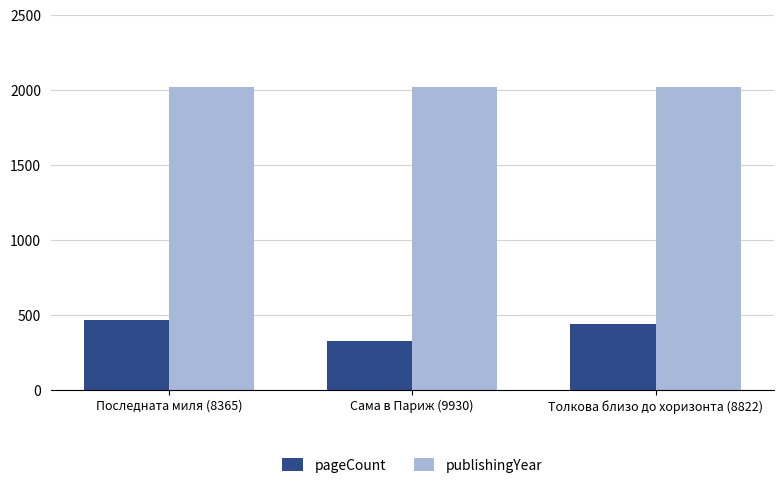

Reading left to right, transcribe all the data shown in this chart.

pageCount: Последната миля (8365)=464	Сама в Париж (9930)=328	Толкова близо до хоризонта (8822)=440
publishingYear: Последната миля (8365)=2017	Сама в Париж (9930)=2017	Толкова близо до хоризонта (8822)=2017